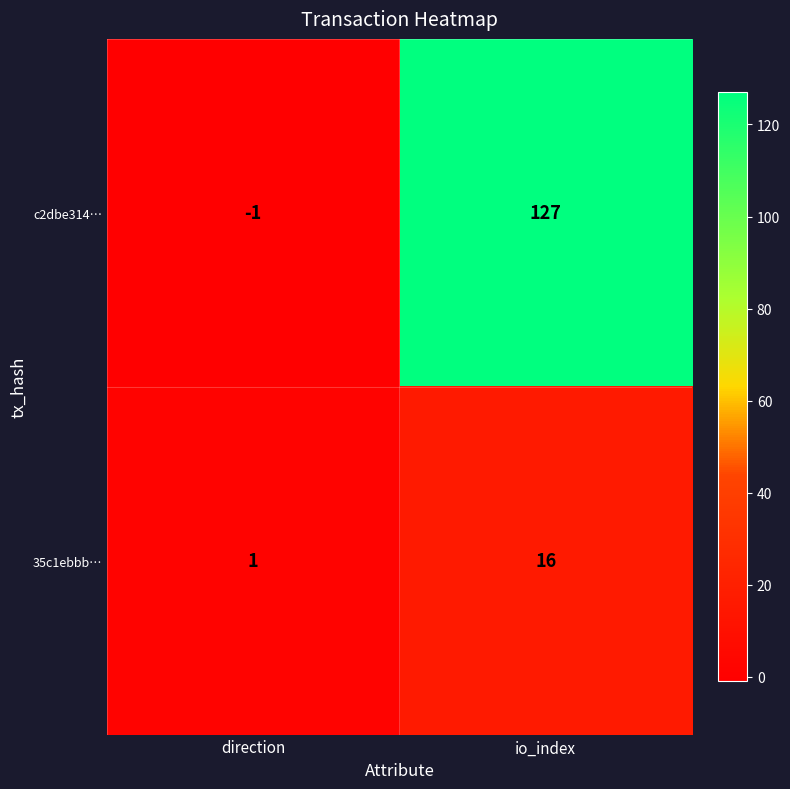

Reading right to left, list all the values displayed in this chart.

c2dbe314…: 127	-1
35c1ebbb…: 16	1